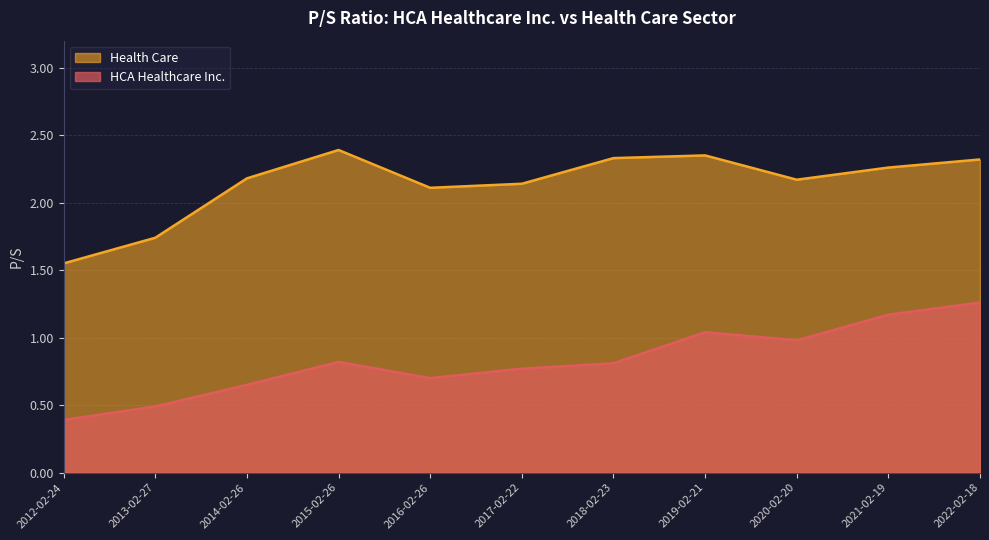

True or false: Health Care and HCA Healthcare Inc. cross at least once.

False